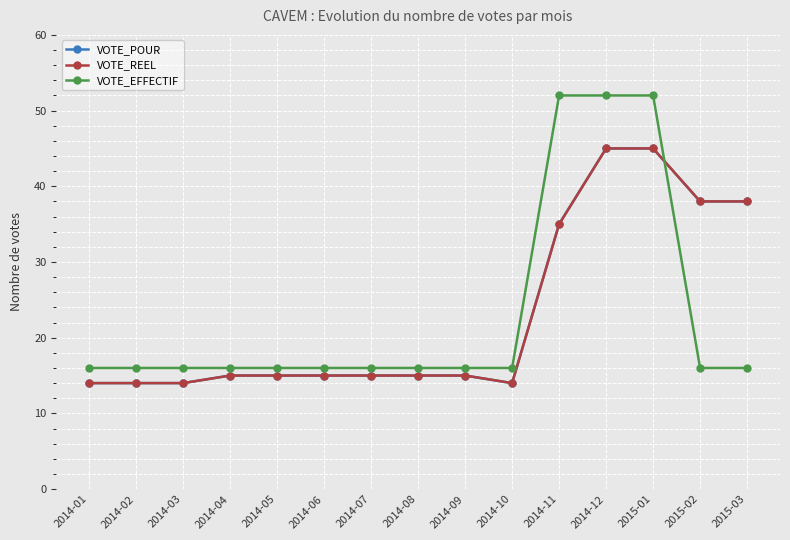

Is this an area chart (filled region under the line)?

No